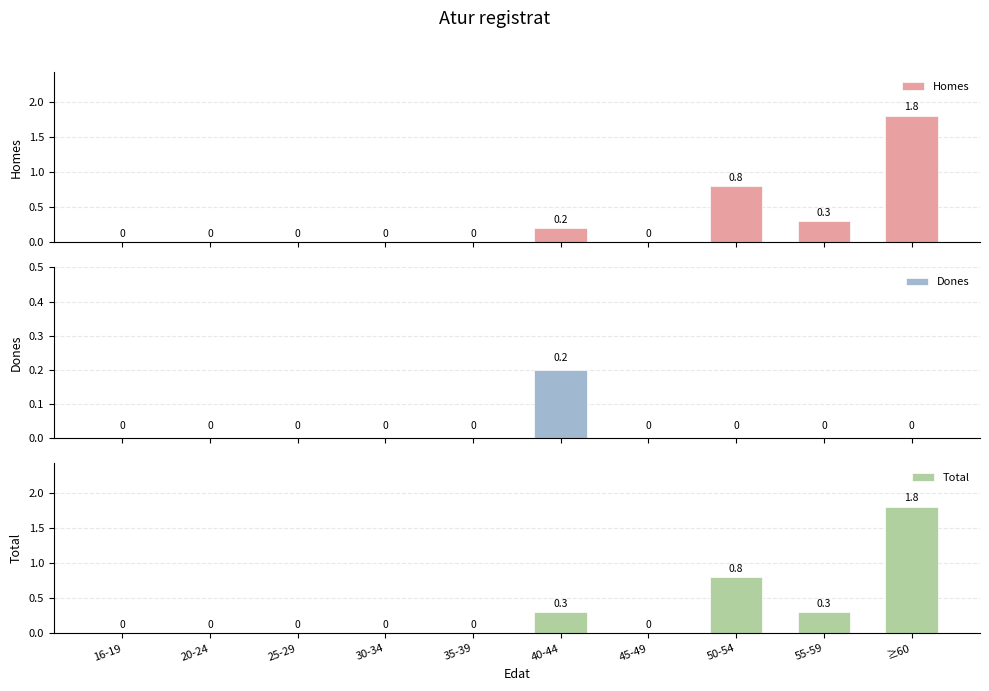

Which series has the largest range (max minus min)?

Homes